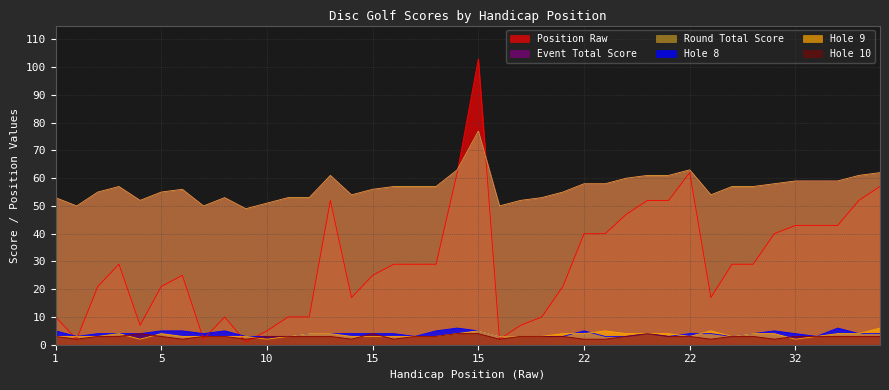

What is the maximum value shown in the chart?

103